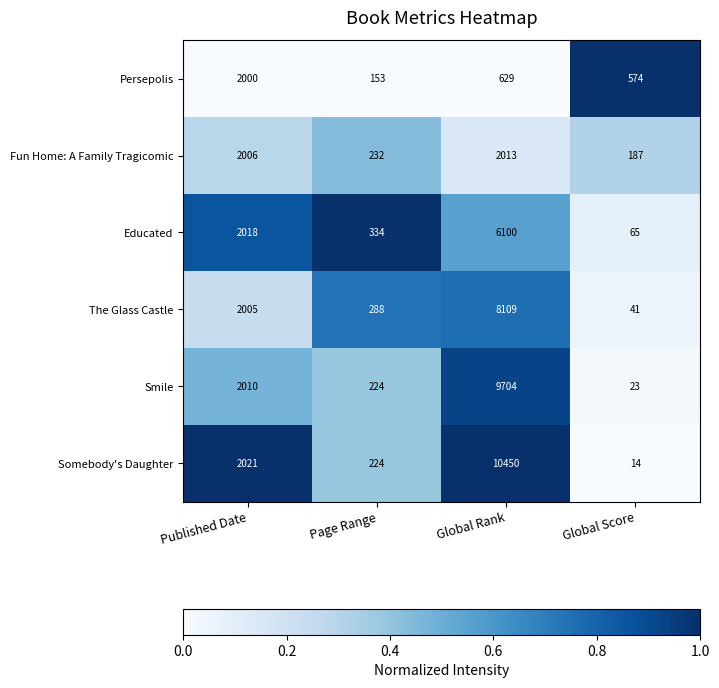

What is the sum of all The Glass Castle values?

10443